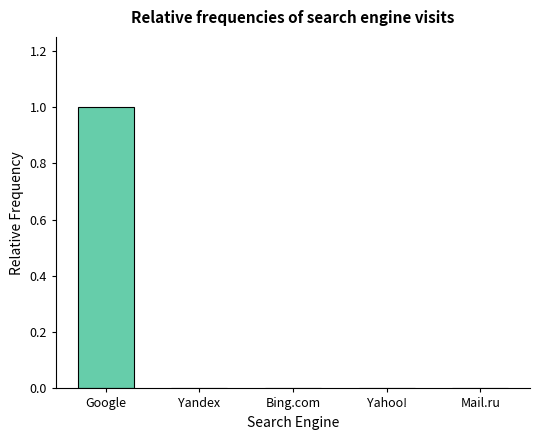

Which category has the highest value across all series?

Google